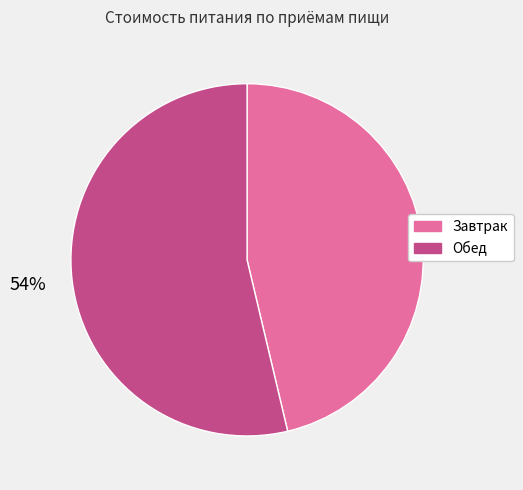

Count the number of slices in the pie.

2